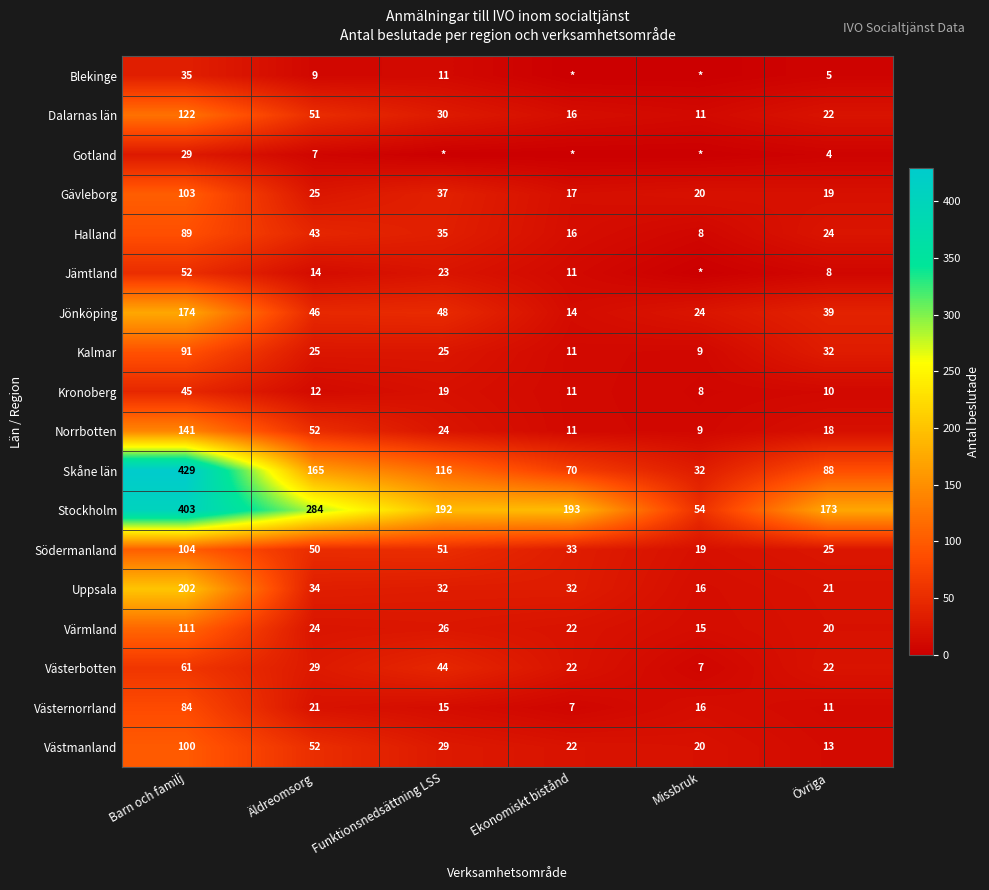

At which label does Skåne län reach its minimum?

Missbruk